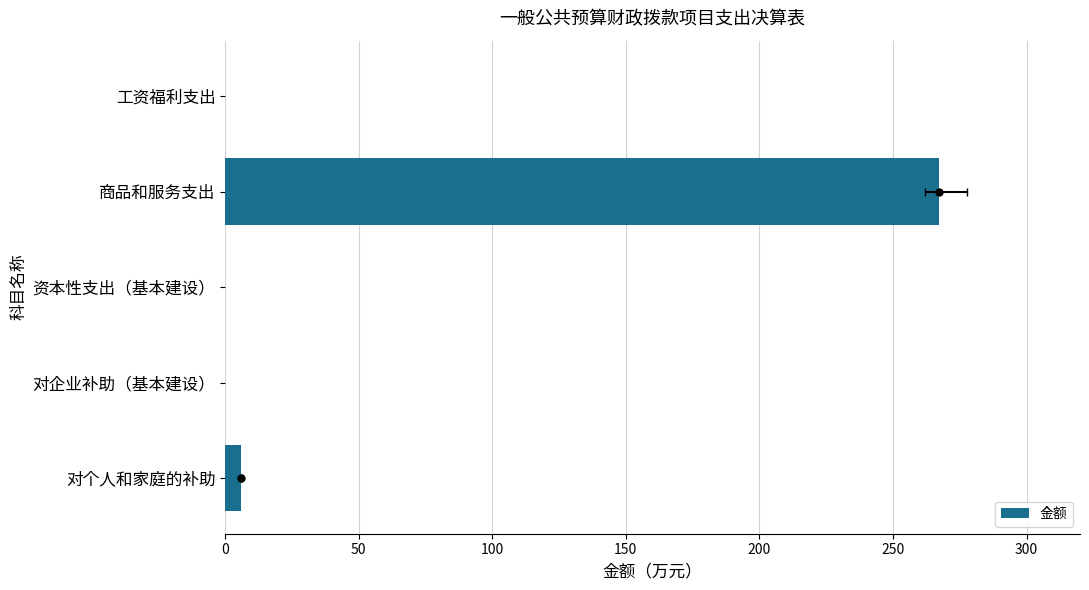

The chart shows a value of -174.0 at 工资福利支出. True or false?

False